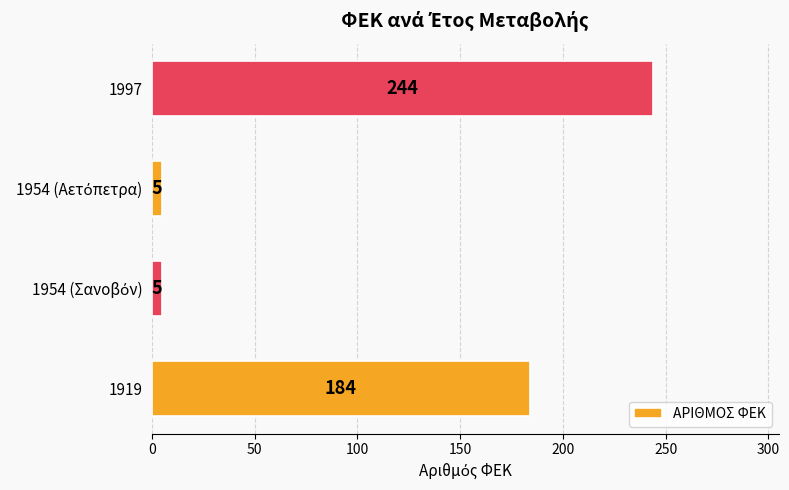

What is the difference between the maximum and second lowest values?

239